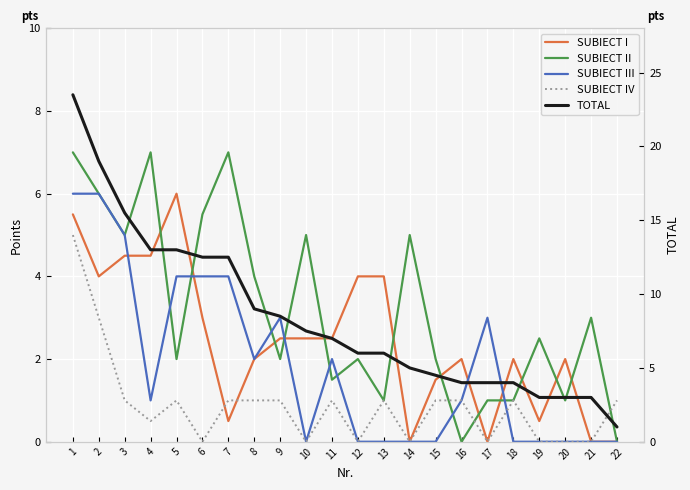

How many lines are shown in the chart?

5